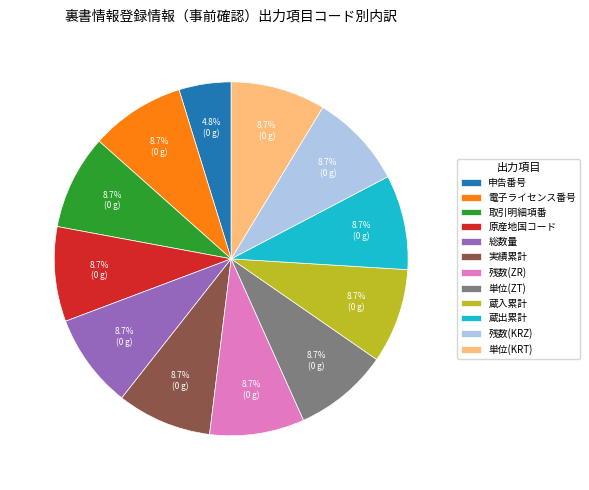

Which category has the smallest portion of the pie?

申告番号